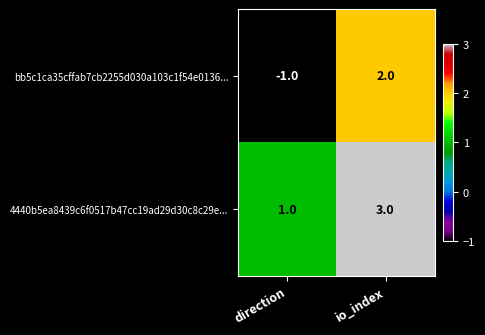

Is it true that 4440b5ea8439c6f0517b47cc19ad29d30c8c29e... equals 0 at direction?

False